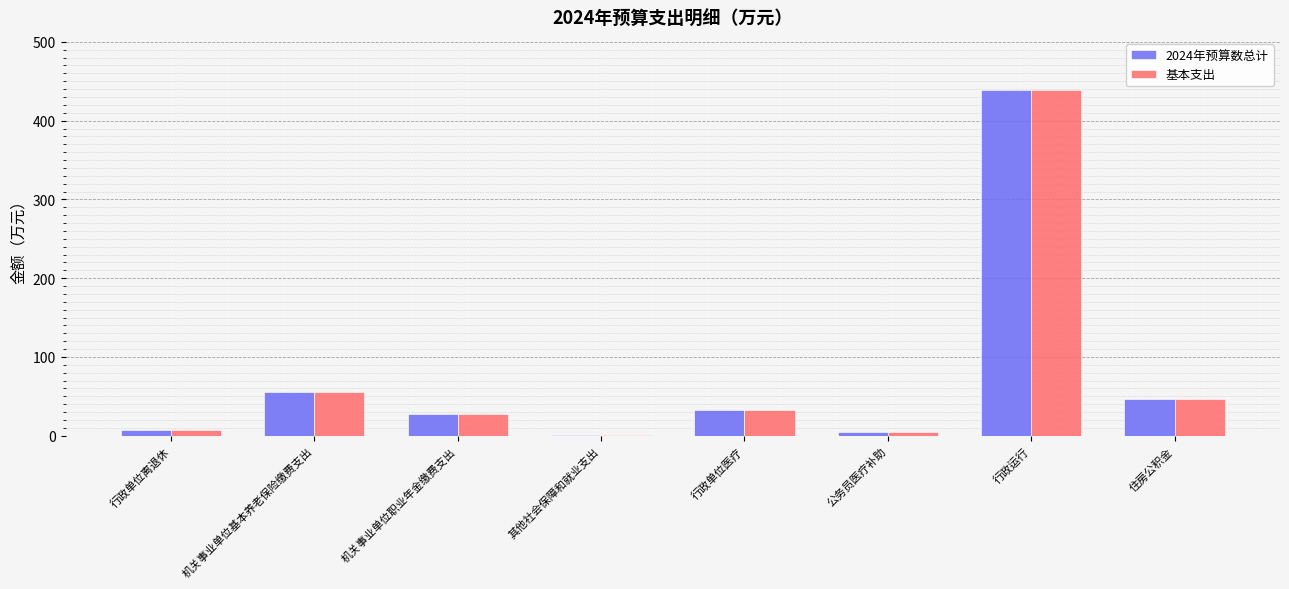

Reading right to left, list all the values displayed in this chart.

2024年预算数总计: 住房公积金=46.4	行政运行=439.2	公务员医疗补助=5.0	行政单位医疗=32.7	其他社会保障和就业支出=1.0	机关事业单位职业年金缴费支出=27.6	机关事业单位基本养老保险缴费支出=55.1	行政单位离退休=7.3
基本支出: 住房公积金=46.4	行政运行=439.2	公务员医疗补助=5.0	行政单位医疗=32.7	其他社会保障和就业支出=1.0	机关事业单位职业年金缴费支出=27.6	机关事业单位基本养老保险缴费支出=55.1	行政单位离退休=7.3